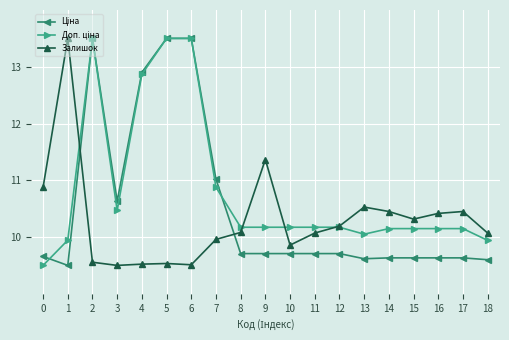

What is the total value across all series at 1?

32.9